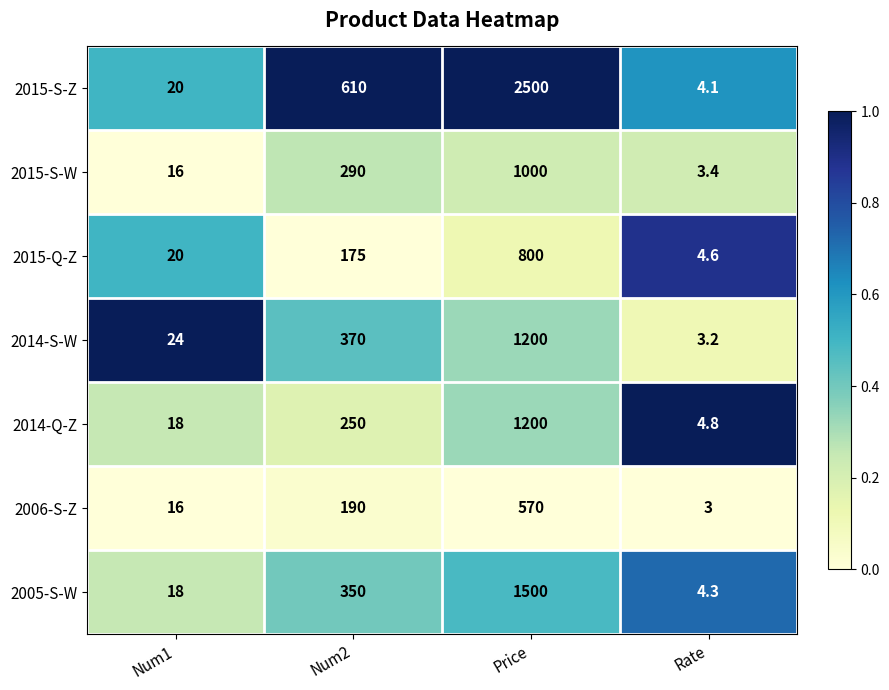

Reading left to right, list all the values displayed in this chart.

2015-S-Z: Num1=20.0	Num2=610.0	Price=2500.0	Rate=4.1
2015-S-W: Num1=16.0	Num2=290.0	Price=1000.0	Rate=3.4
2015-Q-Z: Num1=20.0	Num2=175.0	Price=800.0	Rate=4.6
2014-S-W: Num1=24.0	Num2=370.0	Price=1200.0	Rate=3.2
2014-Q-Z: Num1=18.0	Num2=250.0	Price=1200.0	Rate=4.8
2006-S-Z: Num1=16.0	Num2=190.0	Price=570.0	Rate=3.0
2005-S-W: Num1=18.0	Num2=350.0	Price=1500.0	Rate=4.3